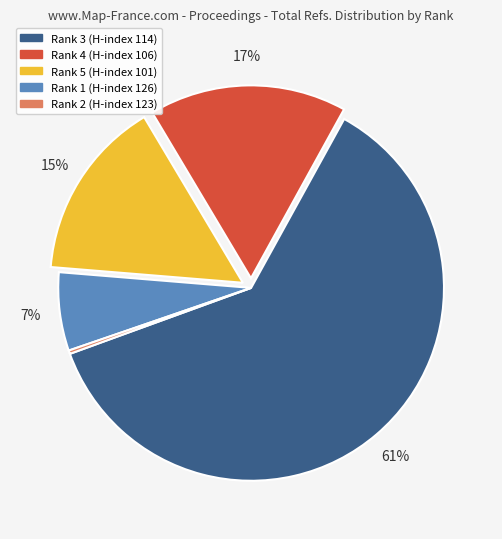

To the nearest percent, what is the difference between the largest and smallest slice percentages?

61%